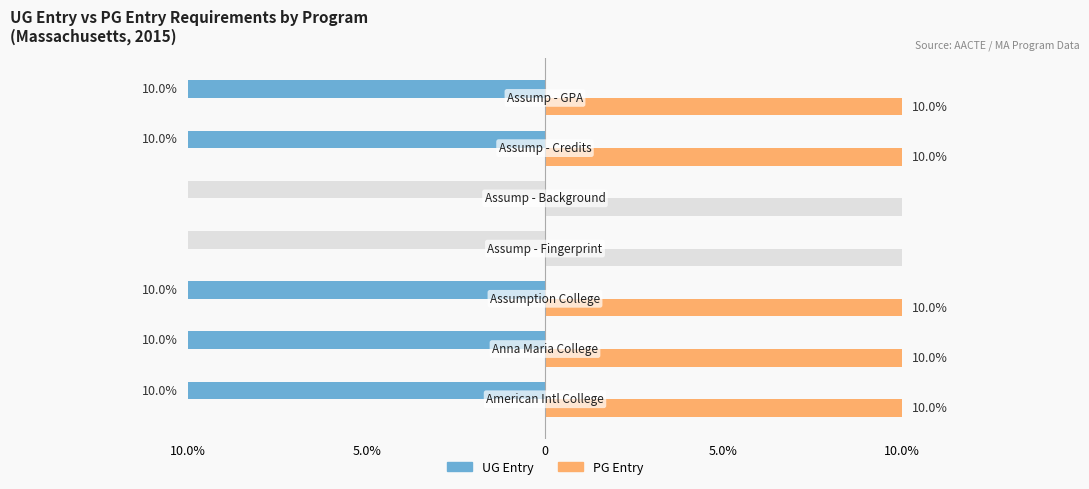

Is it true that PGEntry equals 1 at American International College?

True